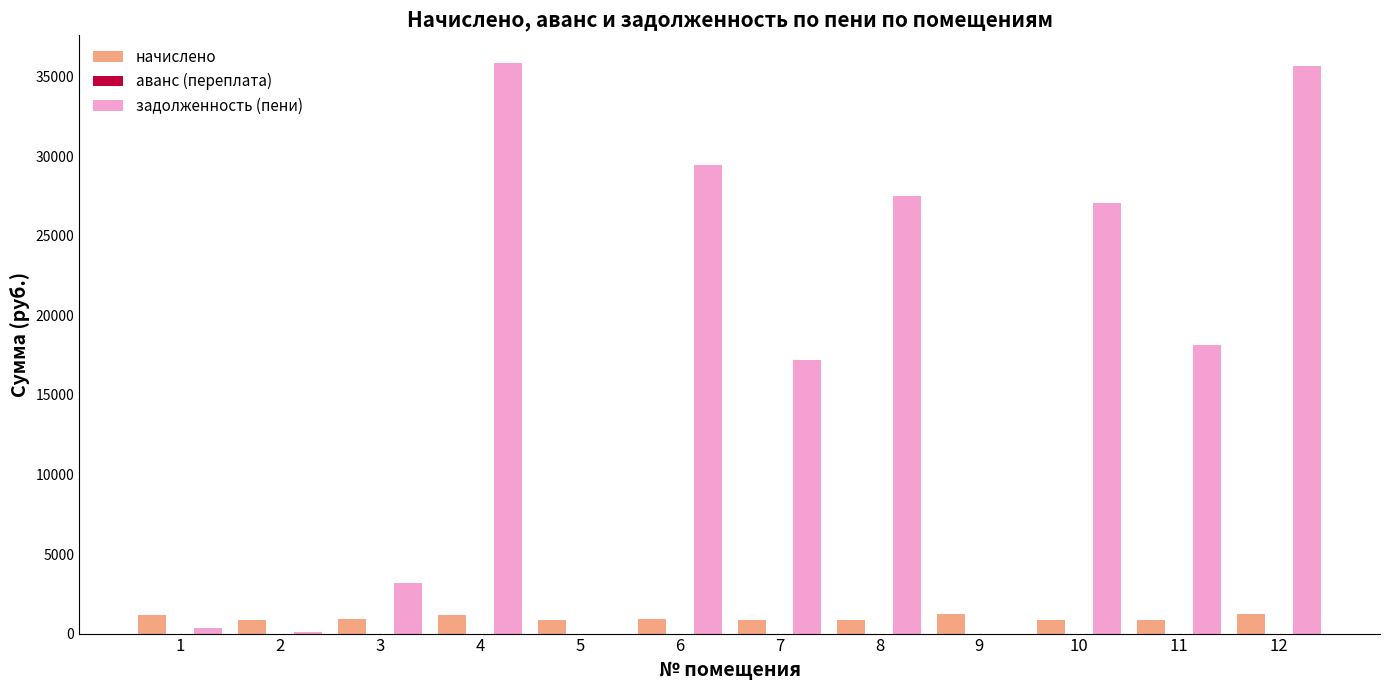

Which series changed the most between 3 and 11?

задолженность (пени)